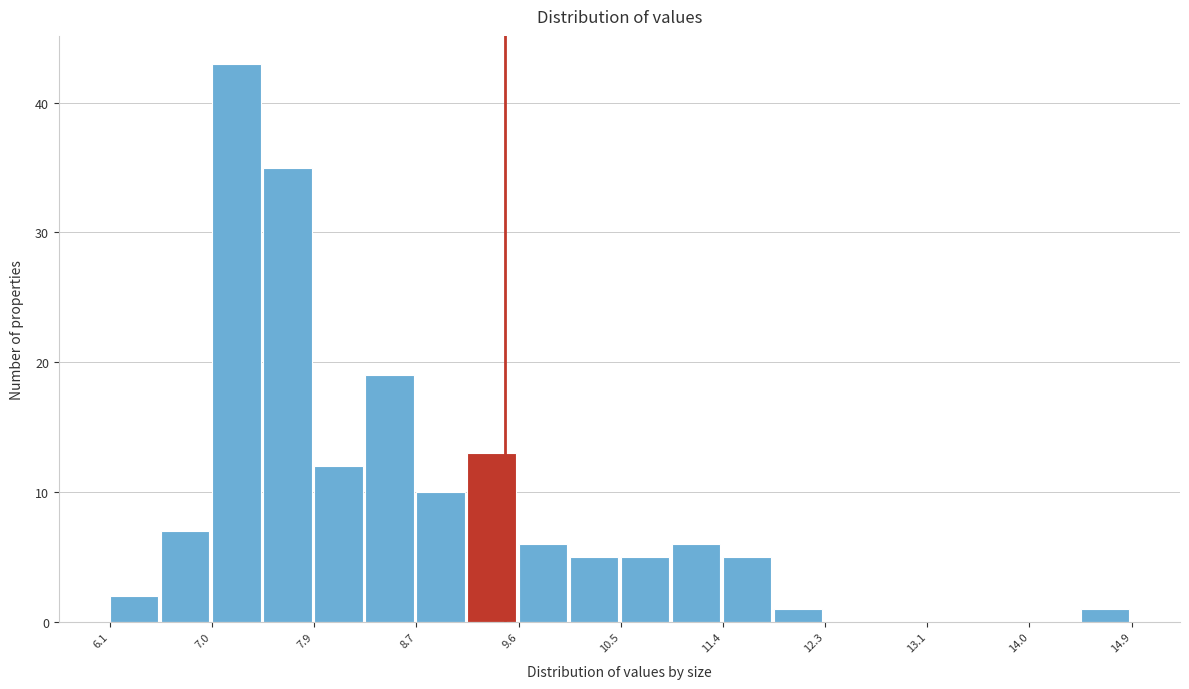

Reading left to right, transcribe this chart: for each bar, give the range it covers on the x-axis and its height. Neither the bar edges nor the heights are printed on the chart, so give them approximately, as read against the axes.

6.10 to 6.54: 2
6.54 to 6.98: 7
6.98 to 7.42: 43
7.42 to 7.86: 35
7.86 to 8.30: 12
8.30 to 8.74: 19
8.74 to 9.18: 10
9.18 to 9.62: 13
9.62 to 10.06: 6
10.06 to 10.50: 5
10.50 to 10.94: 5
10.94 to 11.38: 6
11.38 to 11.82: 5
11.82 to 12.26: 1
12.26 to 12.70: 0
12.70 to 13.14: 0
13.14 to 13.58: 0
13.58 to 14.02: 0
14.02 to 14.46: 0
14.46 to 14.90: 1